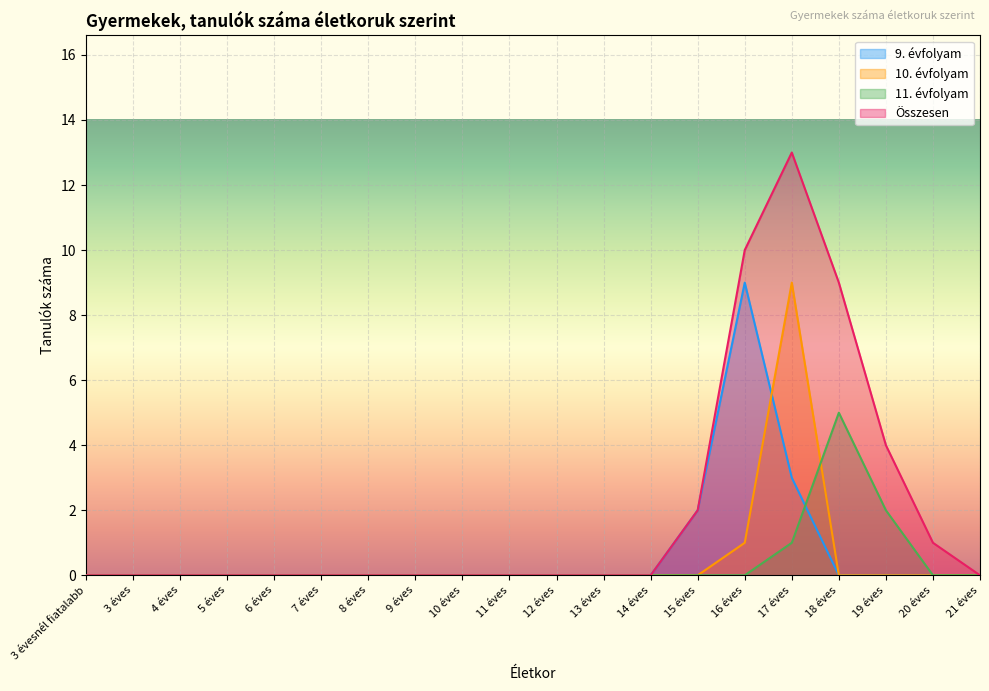

At 5 éves, list the series in order from smallest to largest.

9. évfolyam, 10. évfolyam, 11. évfolyam, Összesen